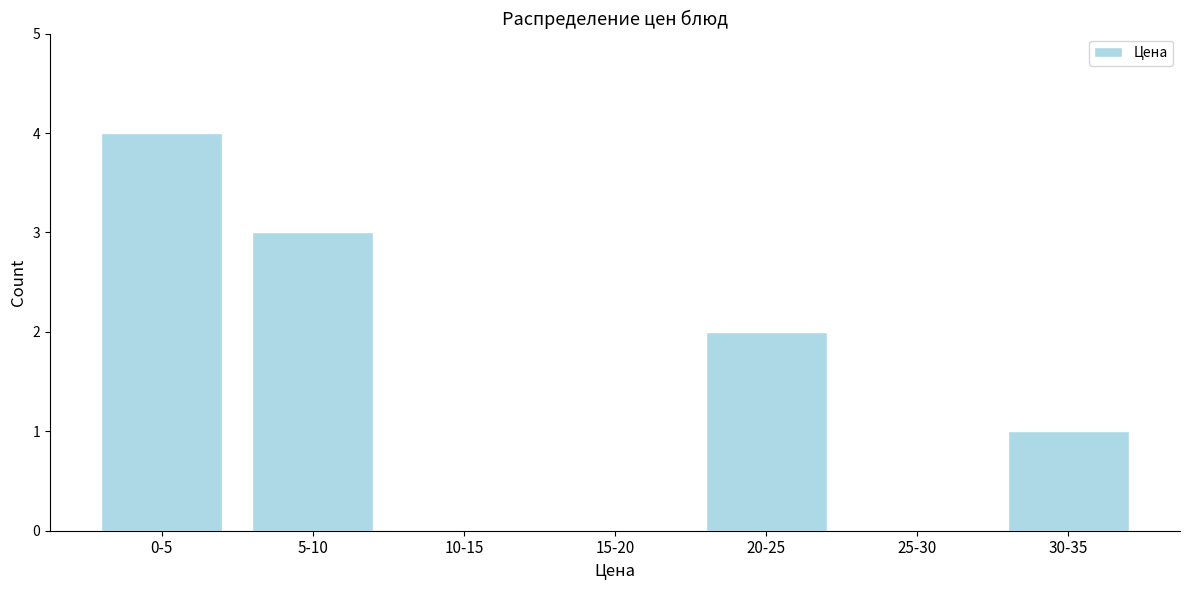

Reading right to left, extract all data points from this chart.

30-35=1	25-30=0	20-25=2	15-20=0	10-15=0	5-10=3	0-5=4